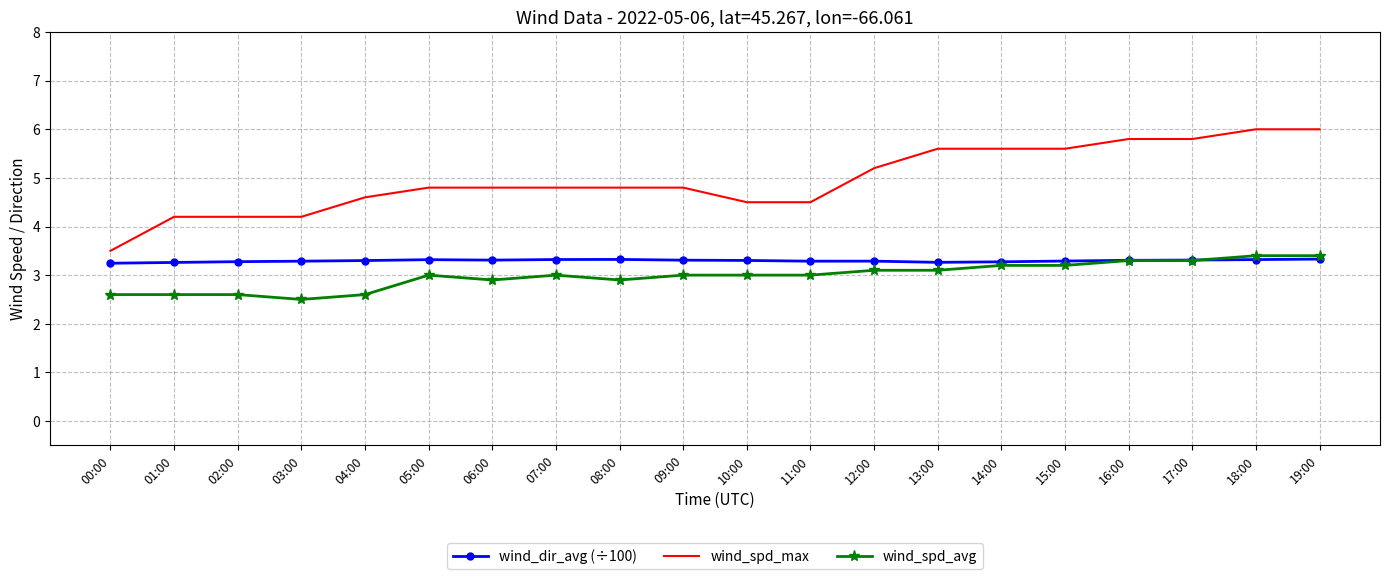

Which series has the largest range (max minus min)?

wind_spd_max